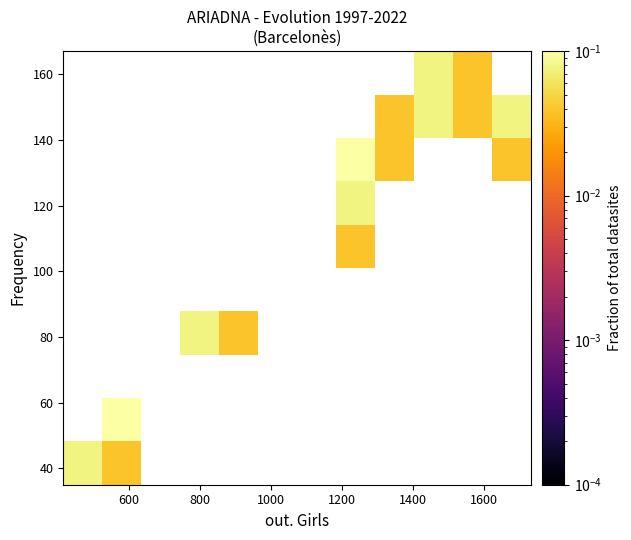

How many categories are shown in the chart?

12